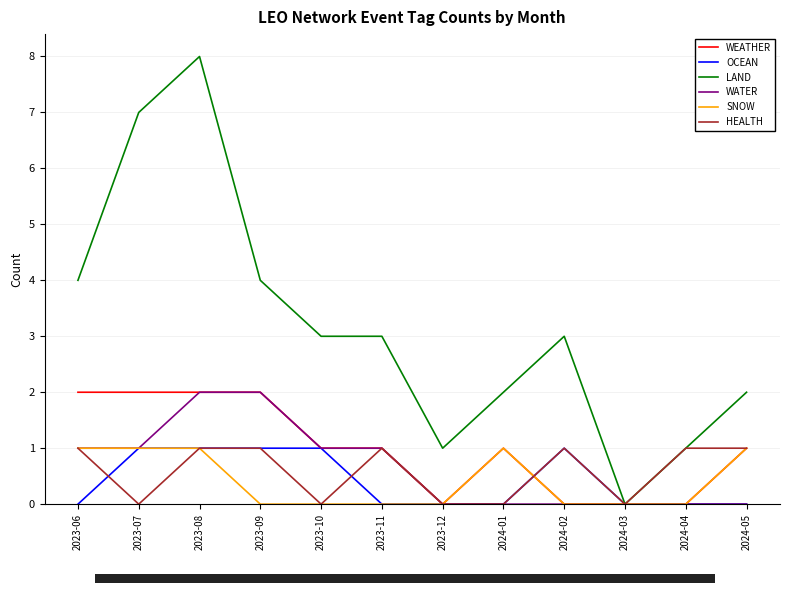

At which category is the sum across all series the highest?

2023-08